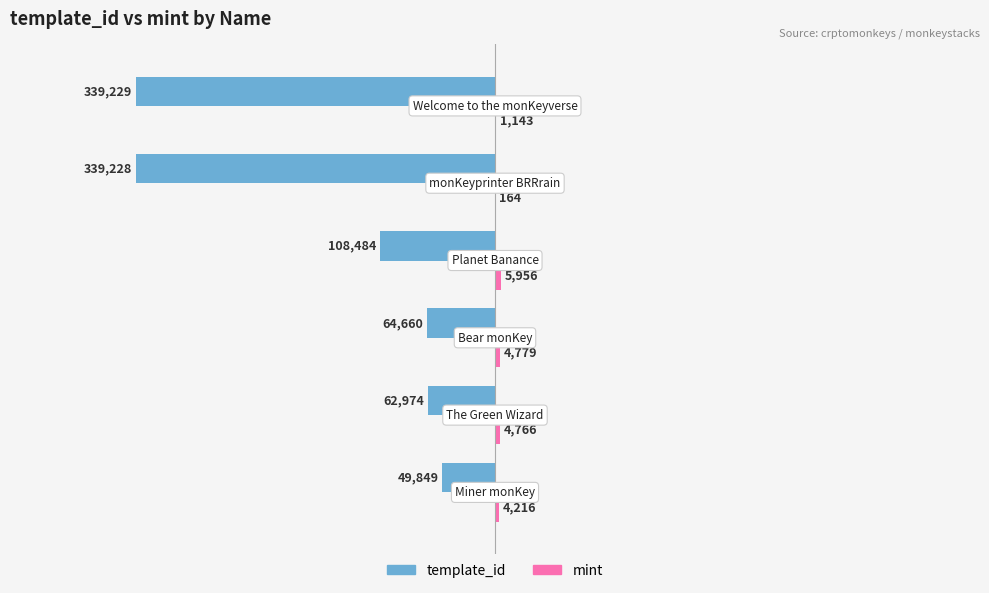

What is the sum of all template_id values?

-964424